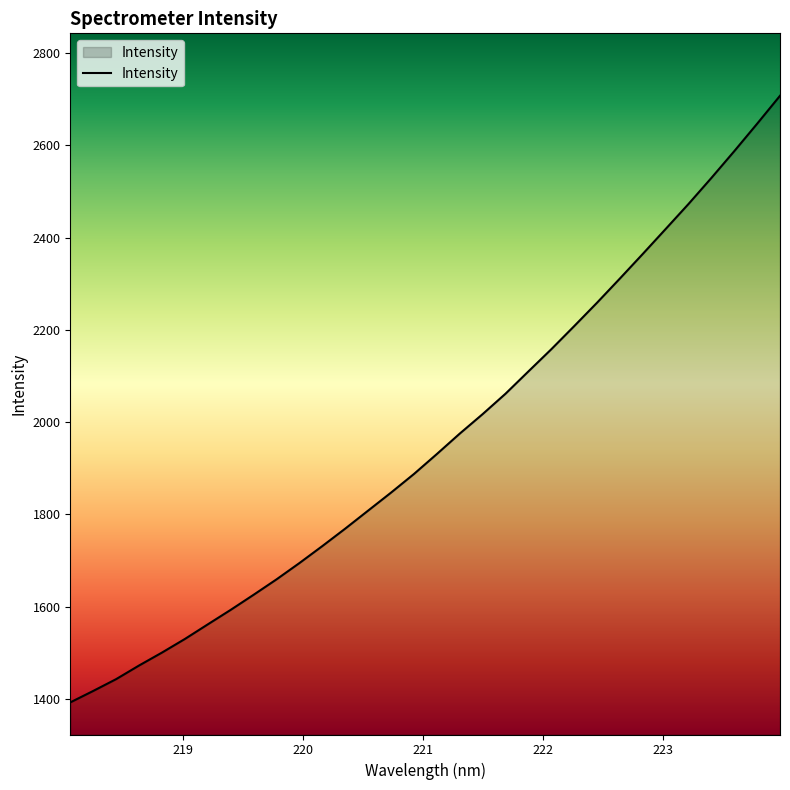

What is the difference between the maximum and second lowest values?

1290.4